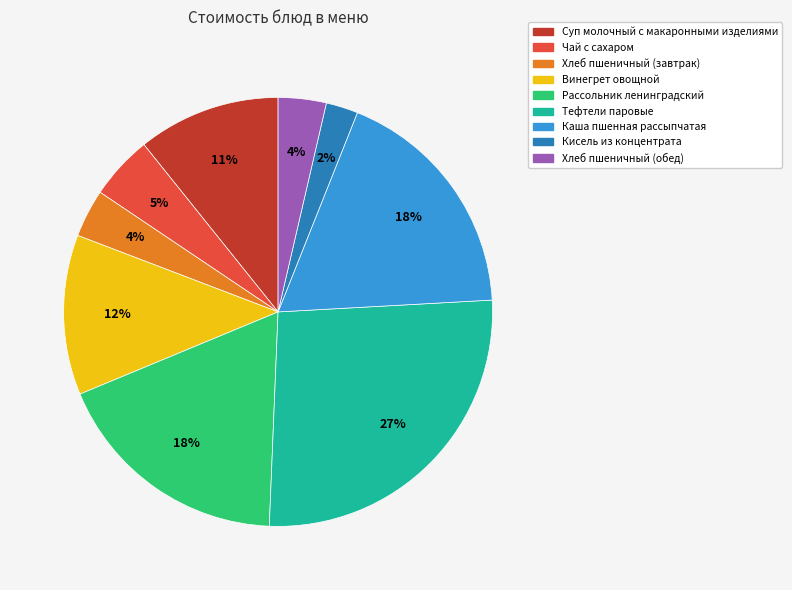

What is the largest slice in the pie chart?

Тефтели паровые